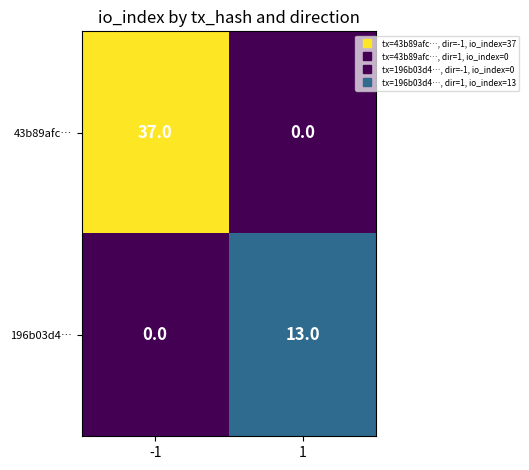

Which series changed the most between -1 and 1?

43b89afc…